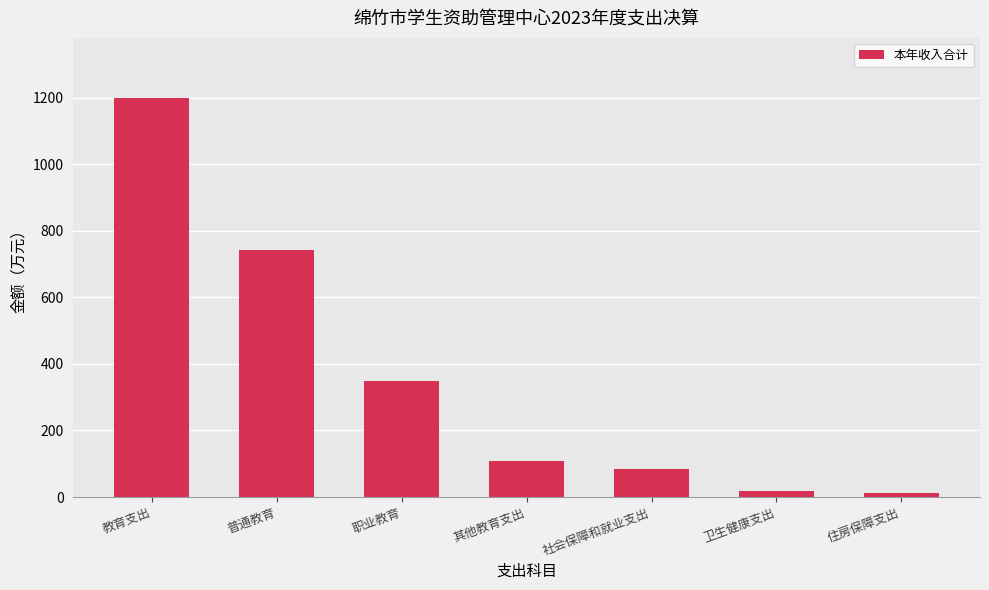

What is the label of the 2nd bar from the right?

卫生健康支出